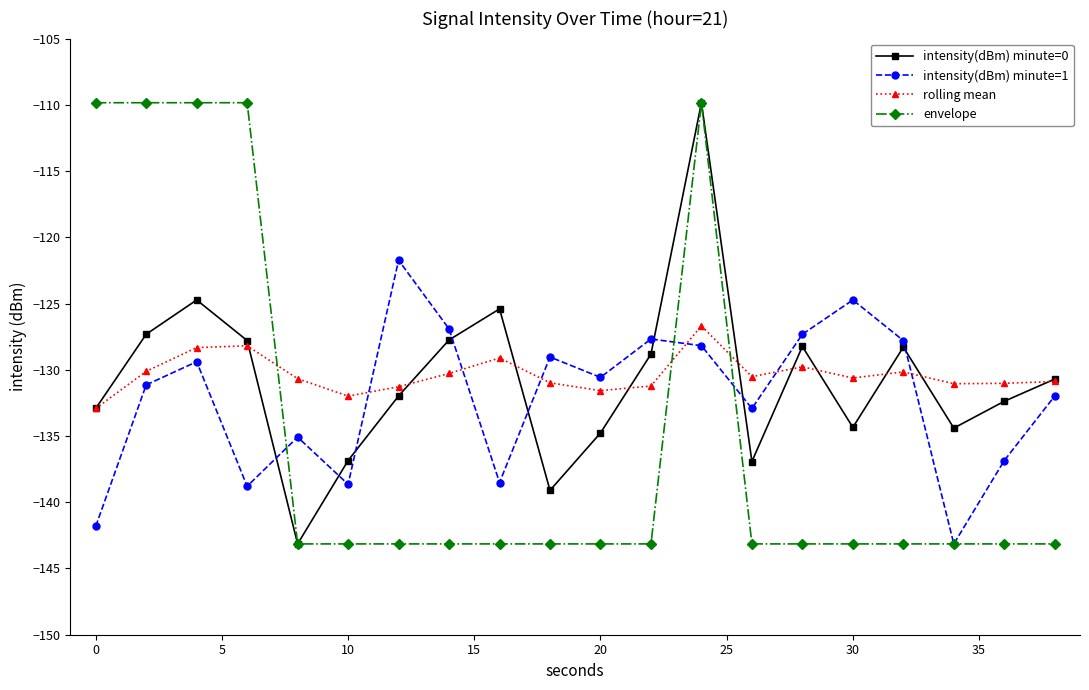

Which series ends up on top after the final intersection of intensity(dBm) minute=0 and intensity(dBm) minute=1?

intensity(dBm) minute=0